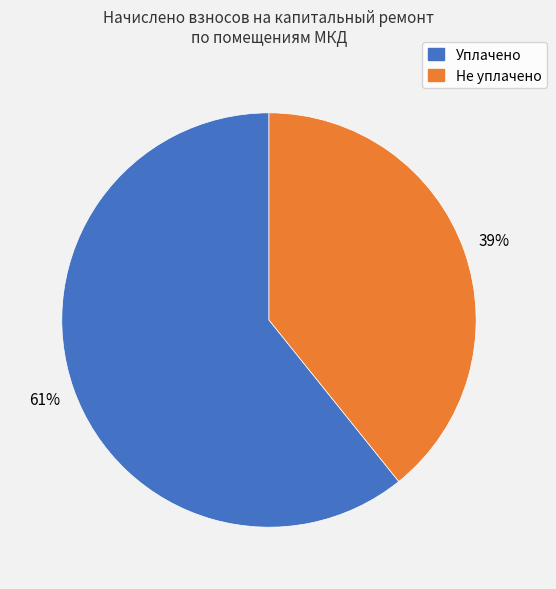

How many segments does this pie chart have?

2